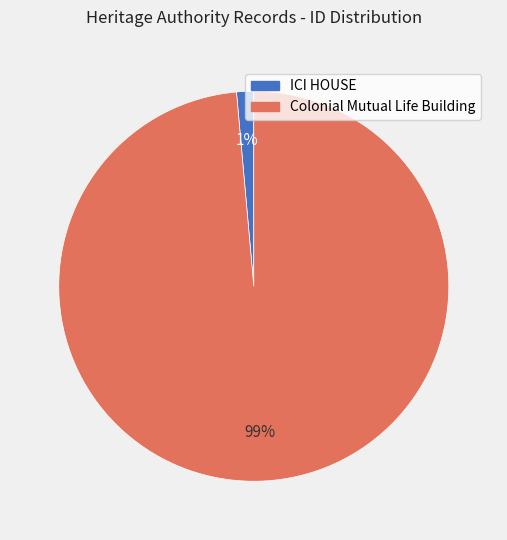

To the nearest percent, what percentage of the pie is Colonial Mutual Life Building?

99%